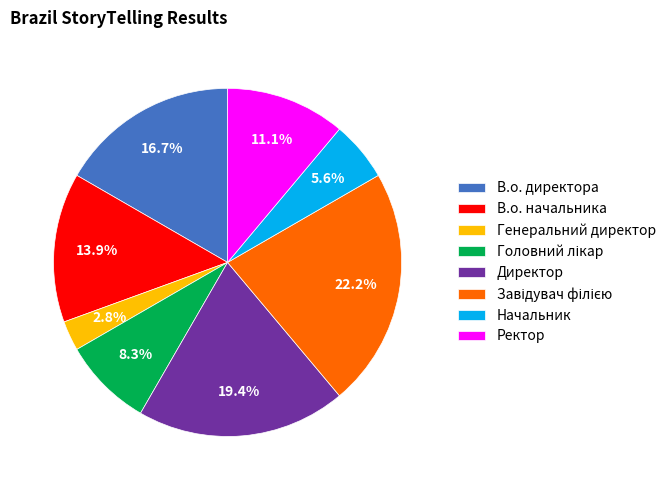

Which slice is the smallest?

Генеральний директор